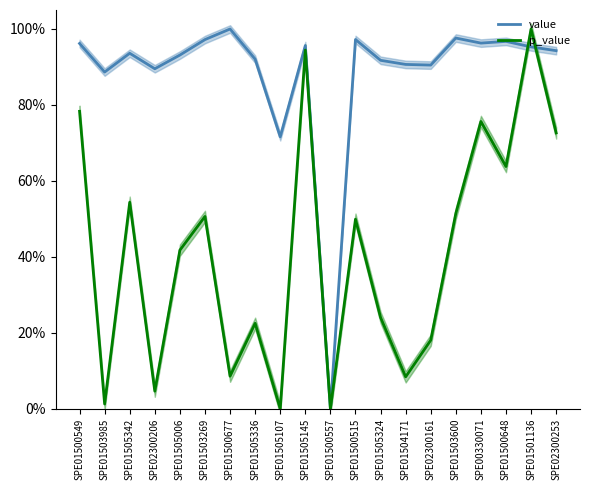

Is the value of value at SPE01505107 greater than the value of p_value at SPE01505336?

Yes